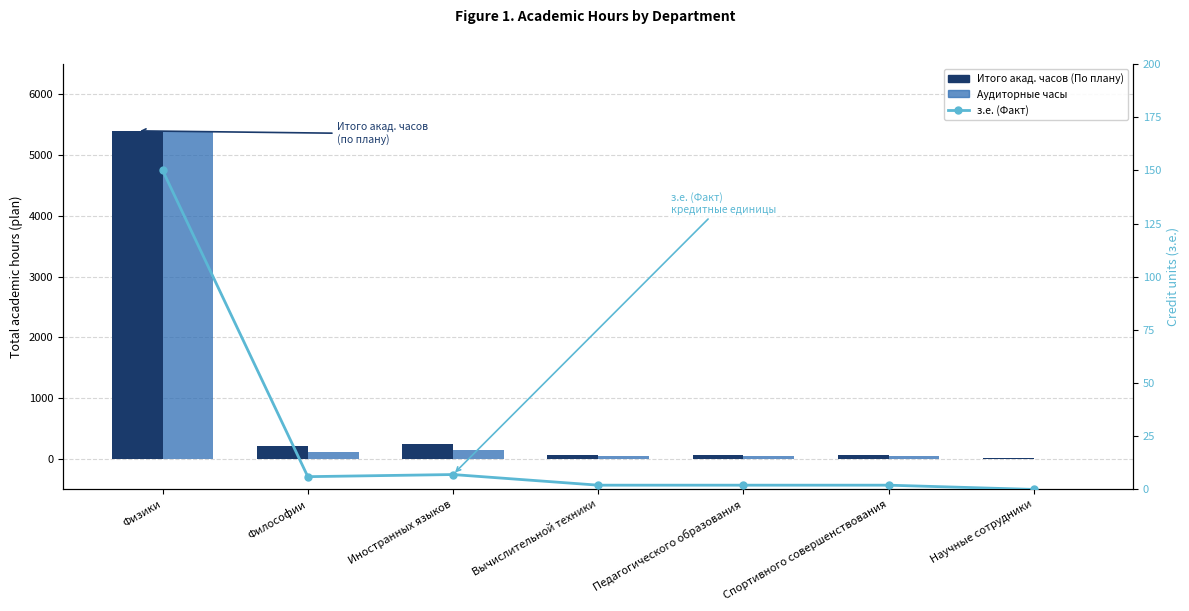

Between Философии and Педагогического образования, which is larger?

Философии